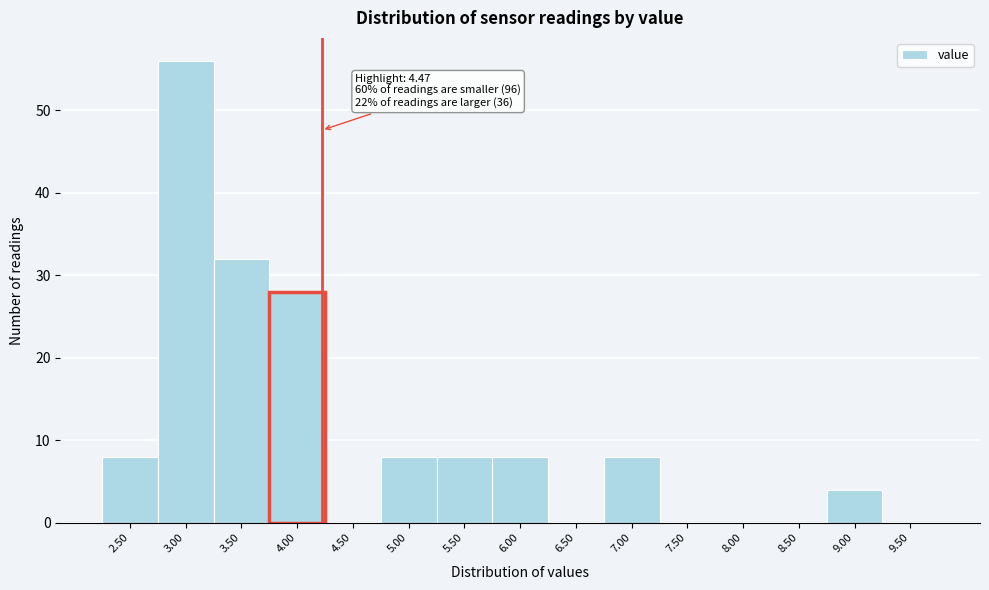

Reading right to left, transcribe all the data shown in this chart.

9.50=0	9.00=4	8.50=0	8.00=0	7.50=0	7.00=8	6.50=0	6.00=8	5.50=8	5.00=8	4.50=0	4.00=28	3.50=32	3.00=56	2.50=8